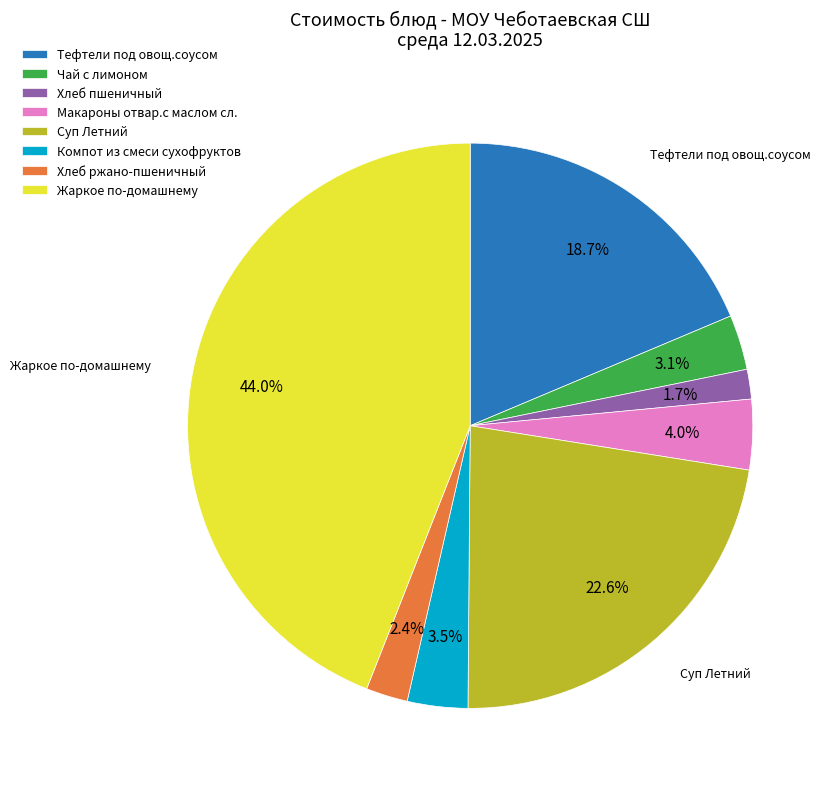

What is the ratio of the value at Хлеб пшеничный to the value at Чай с лимоном?

0.5